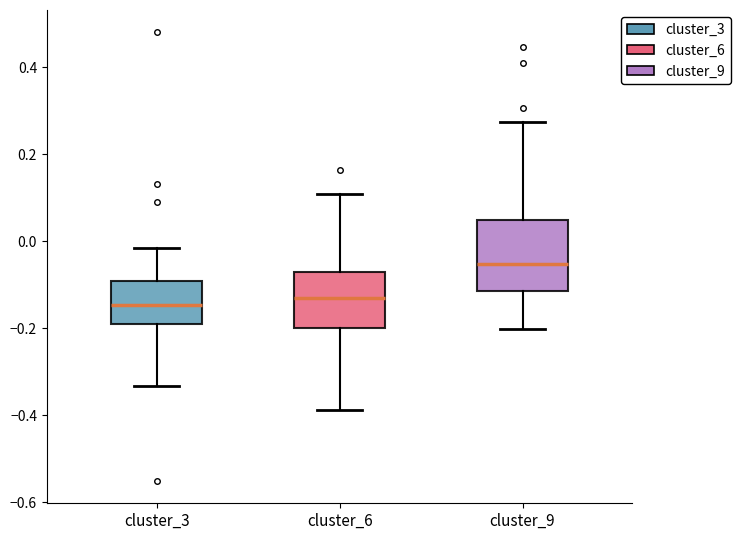

Where does the lower whisker of the box for cluster_3 end on the y-axis? The values are not printed on the chart, so give them approximately, as read against the axis.

-0.34